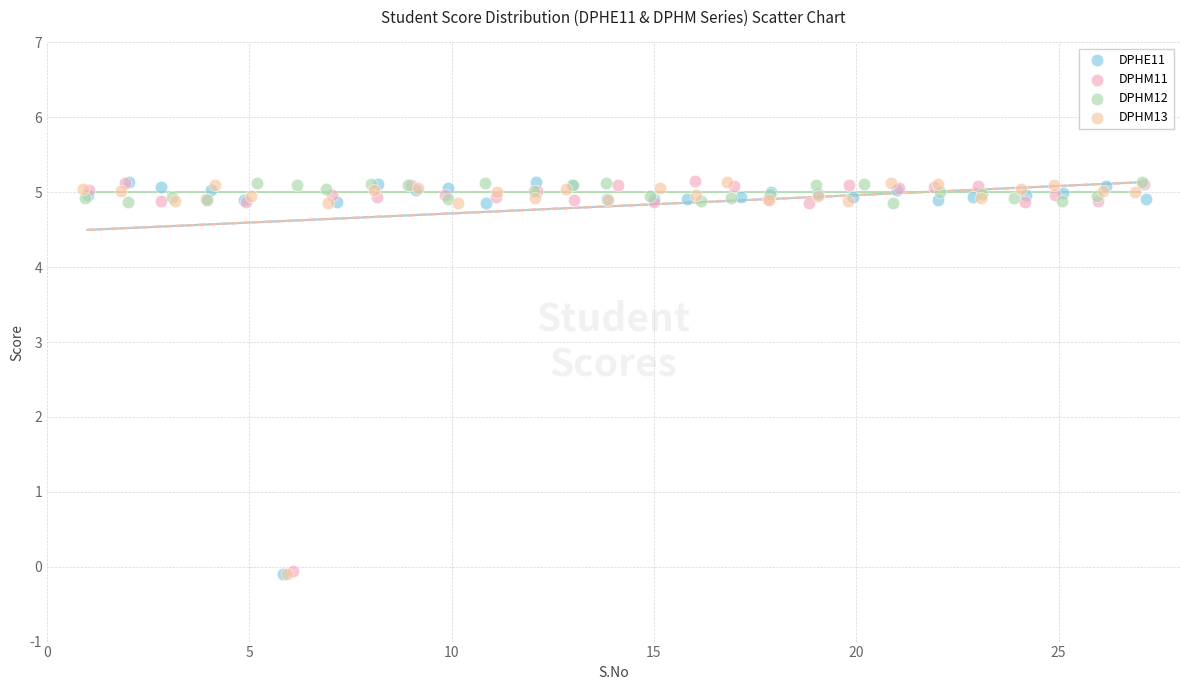

What are all the series names shown in the legend?

DPHE11, DPHM11, DPHM12, DPHM13